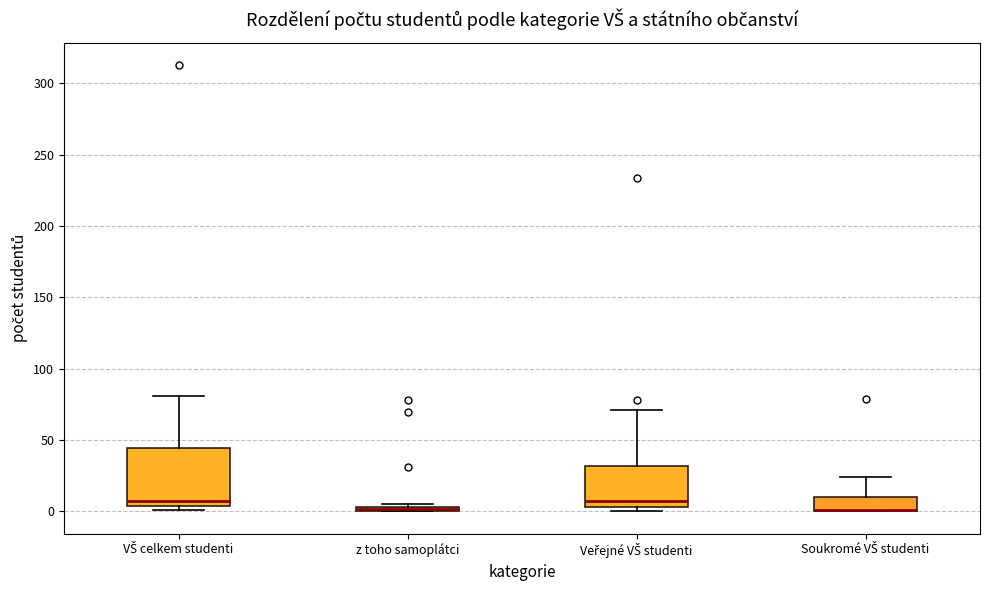

Where is the upper edge of the box for Soukromé VŠ studenti on the y-axis? The values are not printed on the chart, so give them approximately, as read against the axis.

10